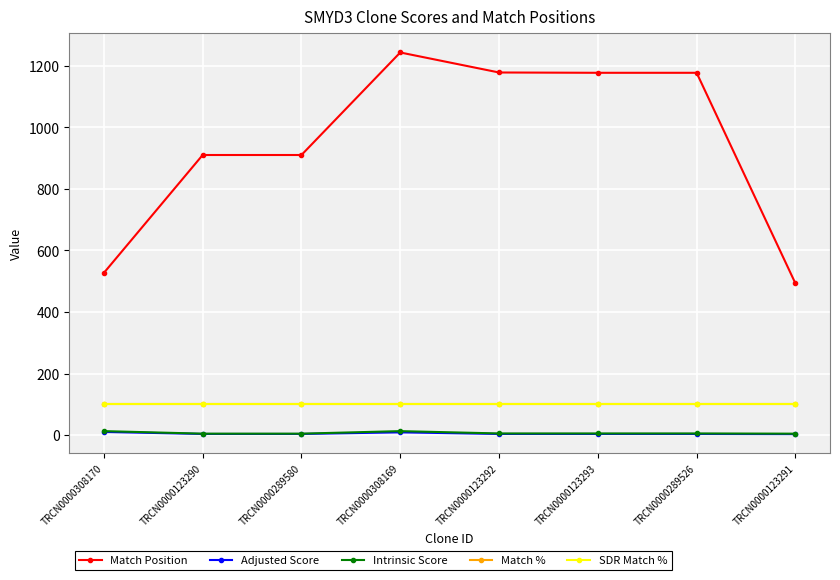

Between TRCN0000308170 and TRCN0000308169, which series saw the biggest shift?

Match Position